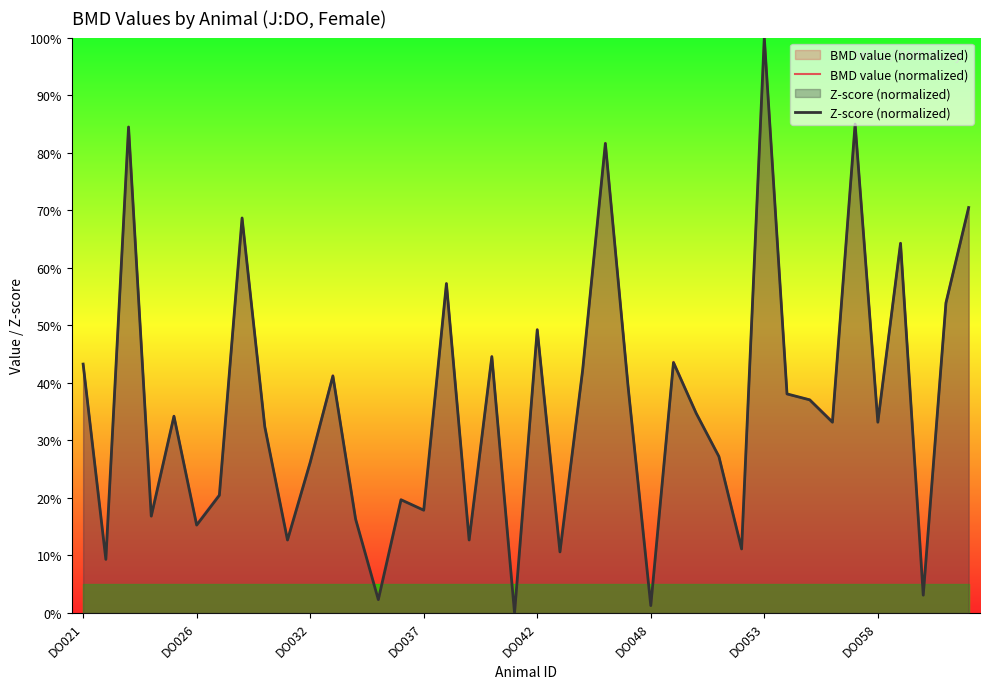

What is the maximum value for BMD value (normalized)?

100.0